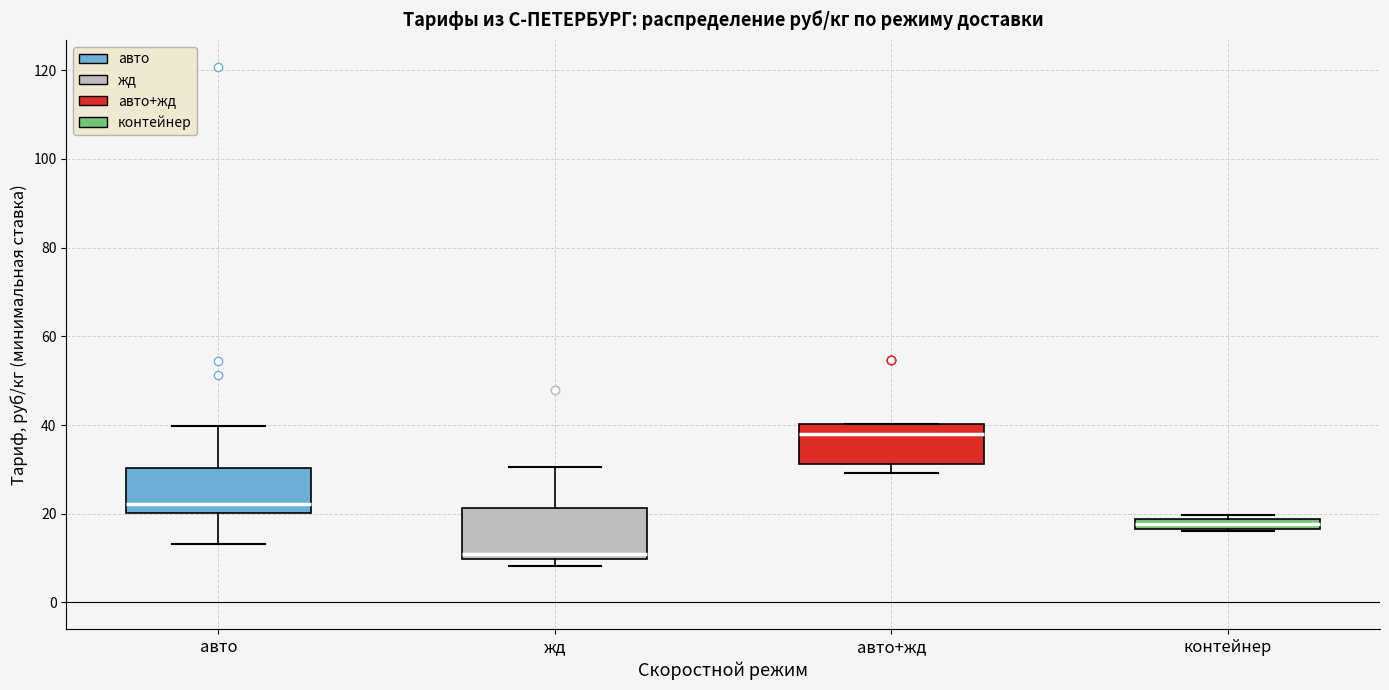

Where is the lower edge of the box for авто+жд on the y-axis? The values are not printed on the chart, so give them approximately, as read against the axis.

32